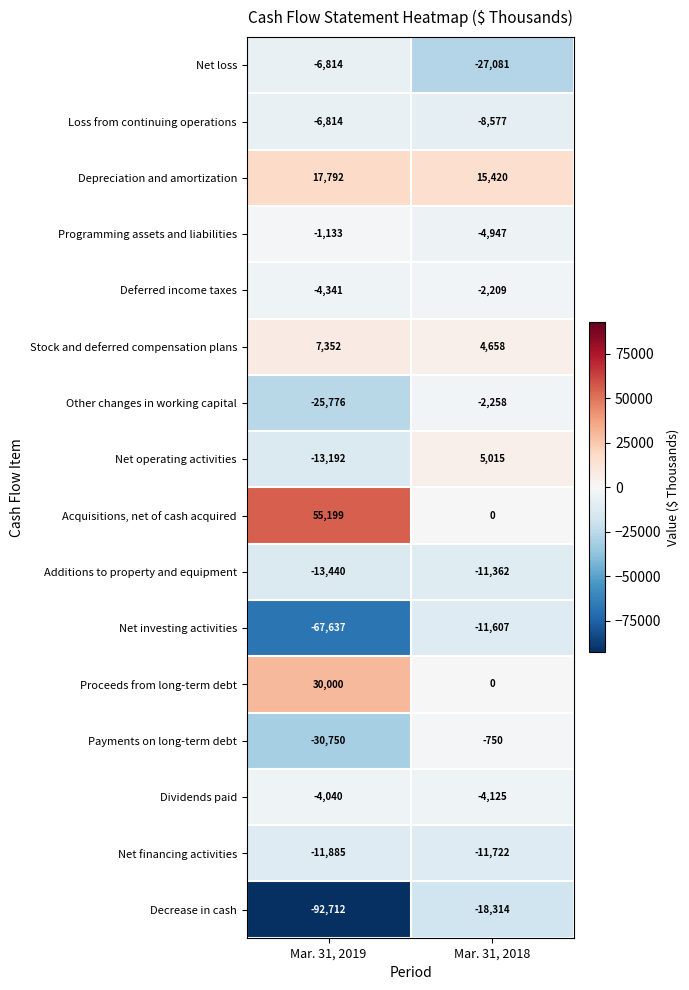

Which series changed the most between Mar. 31, 2019 and Mar. 31, 2018?

Decrease in cash